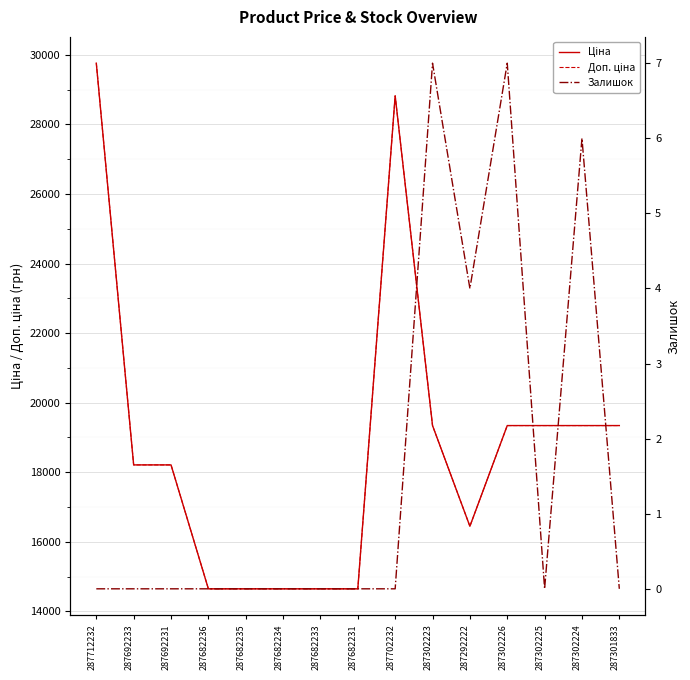

How many data points does each series have?

15